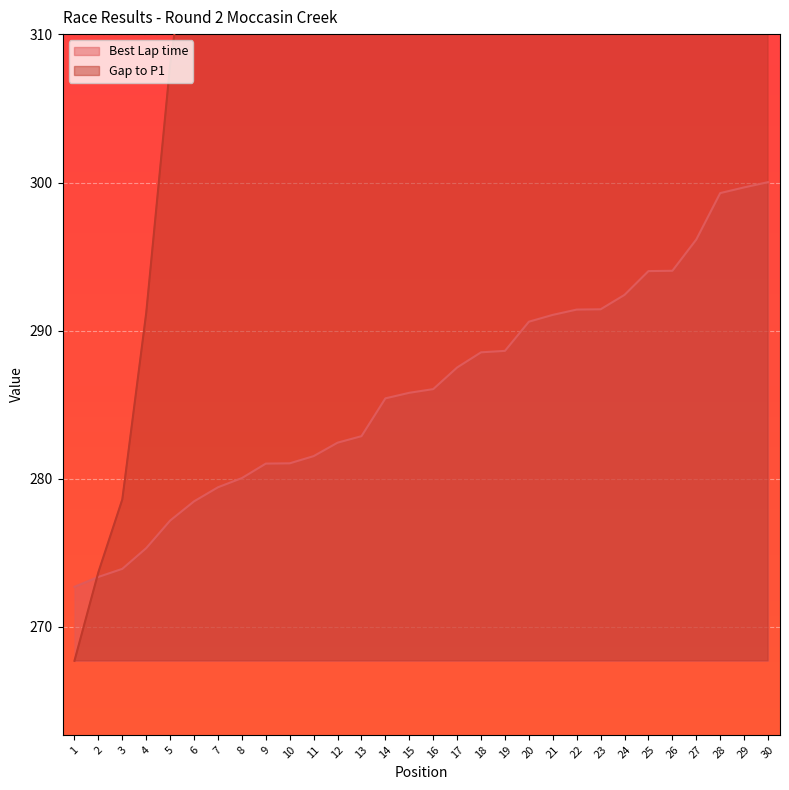

Reading right to left, list all the values displayed in this chart.

Best Lap time: 30=300.0	29=299.7	28=299.3	27=296.2	26=294.0	25=294.0	24=292.4	23=291.4	22=291.4	21=291.1	20=290.6	19=288.6	18=288.5	17=287.5	16=286.0	15=285.8	14=285.4	13=282.9	12=282.4	11=281.5	10=281.0	9=281.0	8=280.0	7=279.4	6=278.5	5=277.2	4=275.3	3=273.9	2=273.4	1=272.7
Gap to P1: 30=513.7	29=510.5	28=507.0	27=478.8	26=459.8	25=459.6	24=445.2	23=436.4	22=436.2	21=433.0	20=428.8	19=411.1	18=410.2	17=401.0	16=387.9	15=385.6	14=382.2	13=359.3	12=355.3	11=347.1	10=342.8	9=342.6	8=333.8	7=328.2	6=319.6	5=307.9	4=291.2	3=278.6	2=273.7	1=267.7